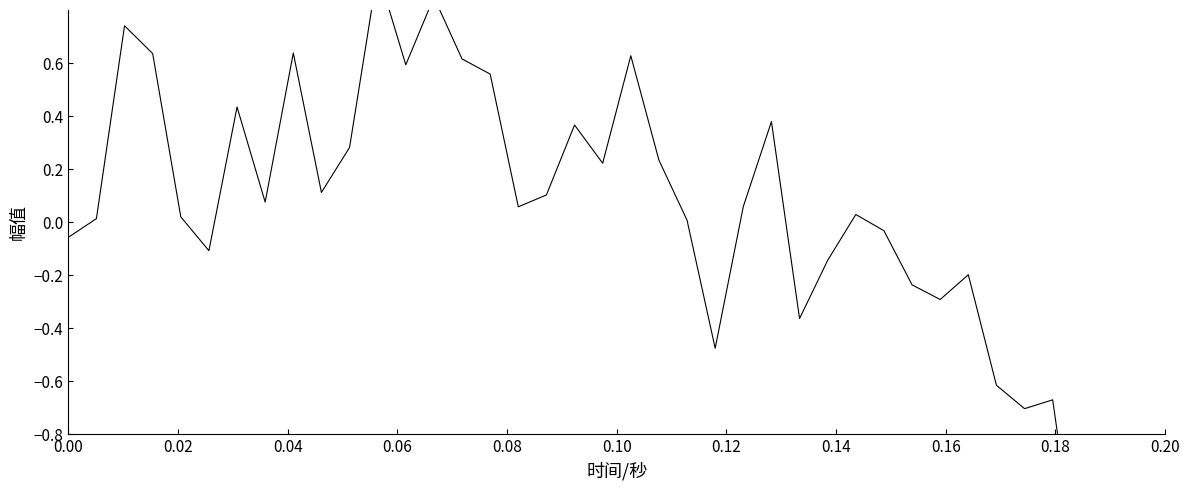

How many lines are shown in the chart?

1